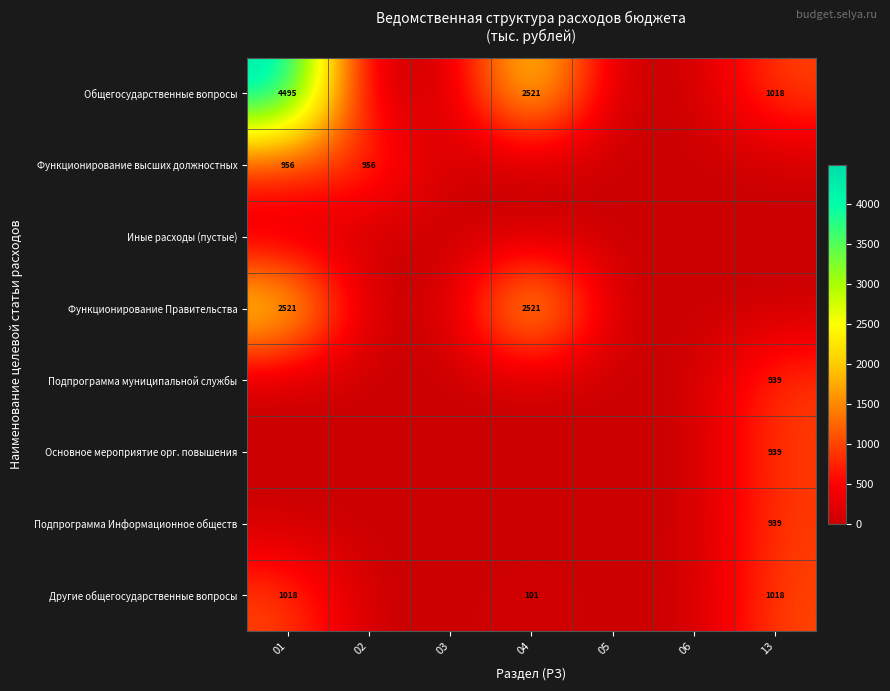

True or false: Общегосударственные вопросы has a value of 358 at 13.

False